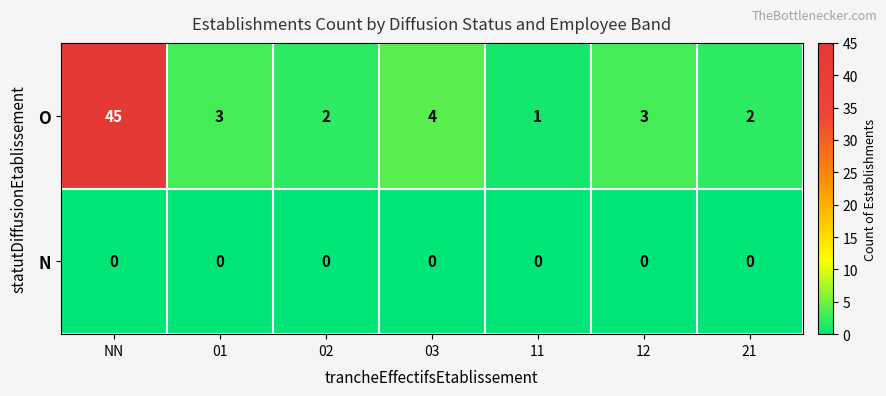

Is it true that O equals 4 at 03?

True